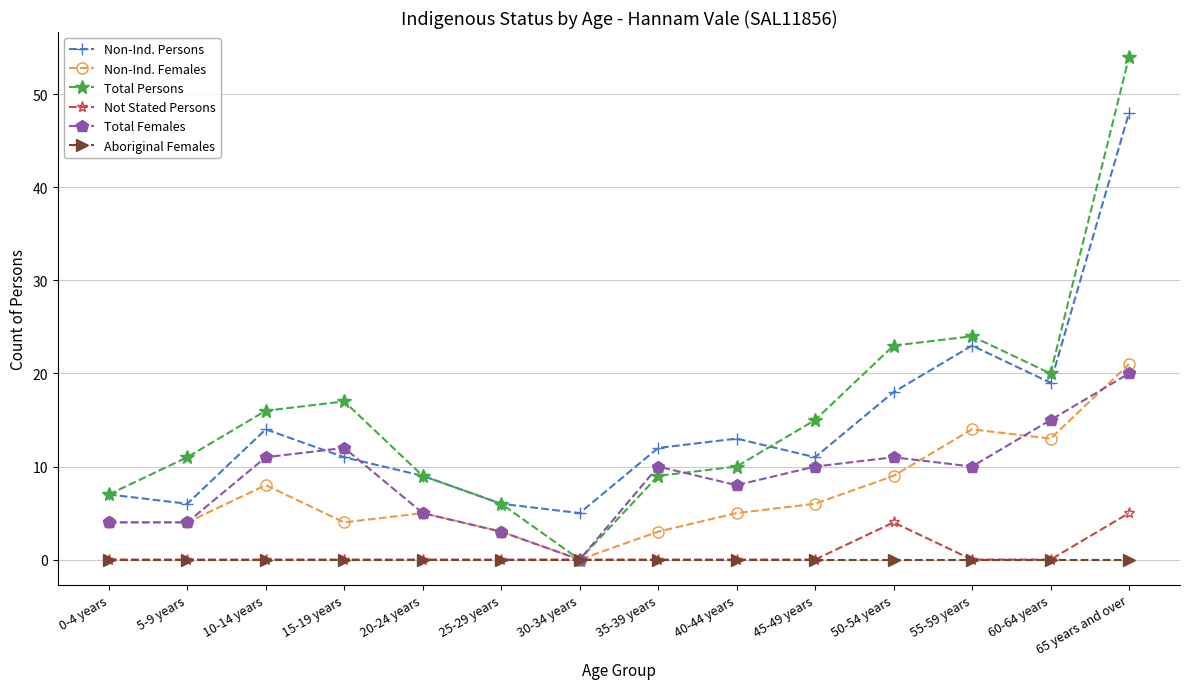

Is it true that Aboriginal Females equals 0 at 5-9 years?

True